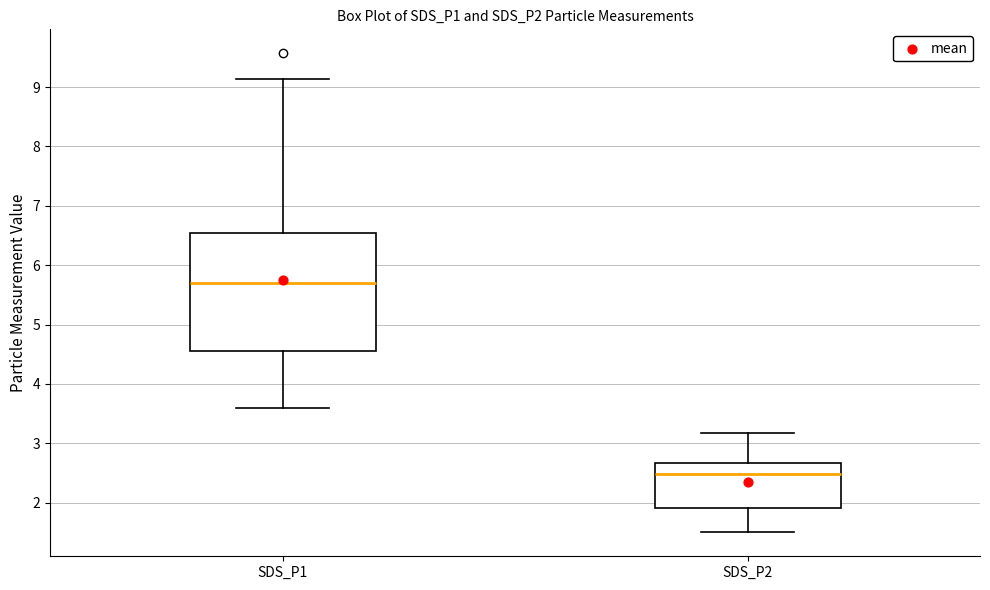

Comparing the boxes themselves (not the whiskers), which one is the tallest?

SDS_P1